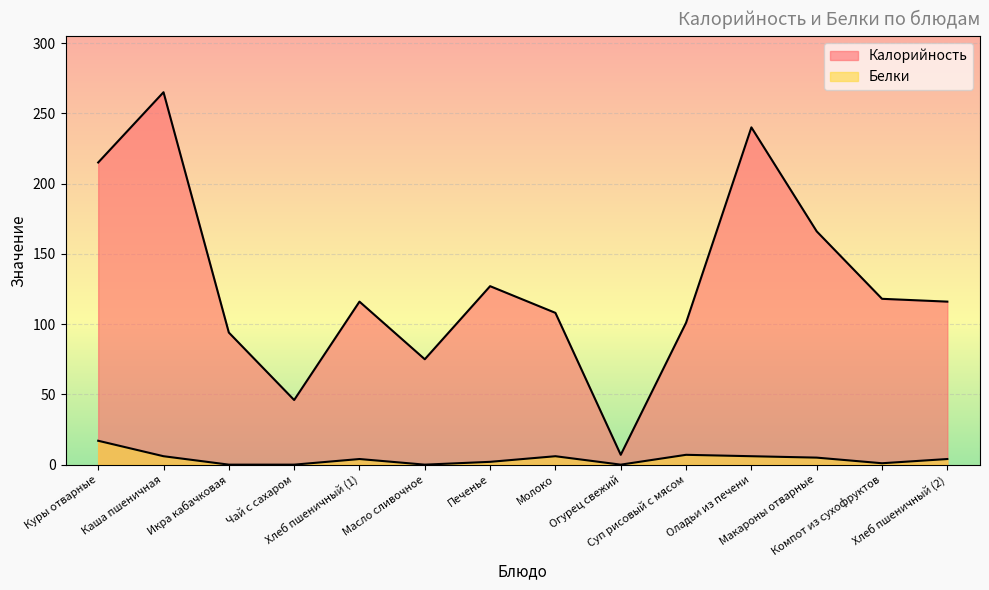

Which series has the largest total across all categories?

Калорийность